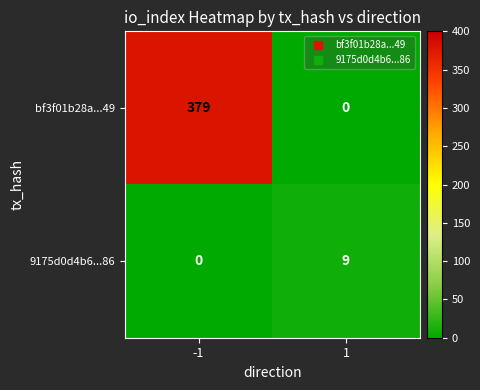

At which category is the sum across all series the highest?

-1